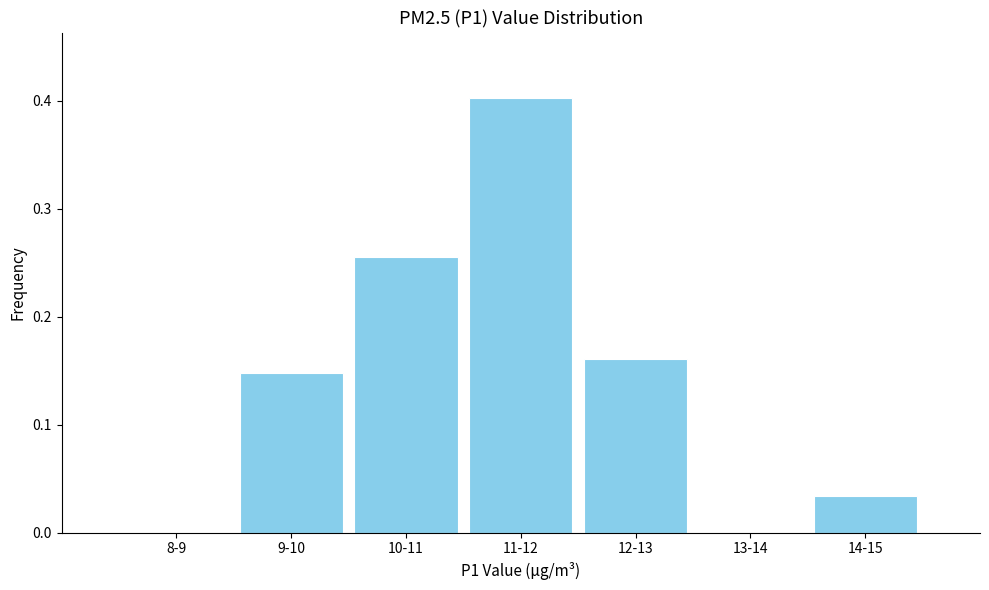

What is the sum of all values?

1.0